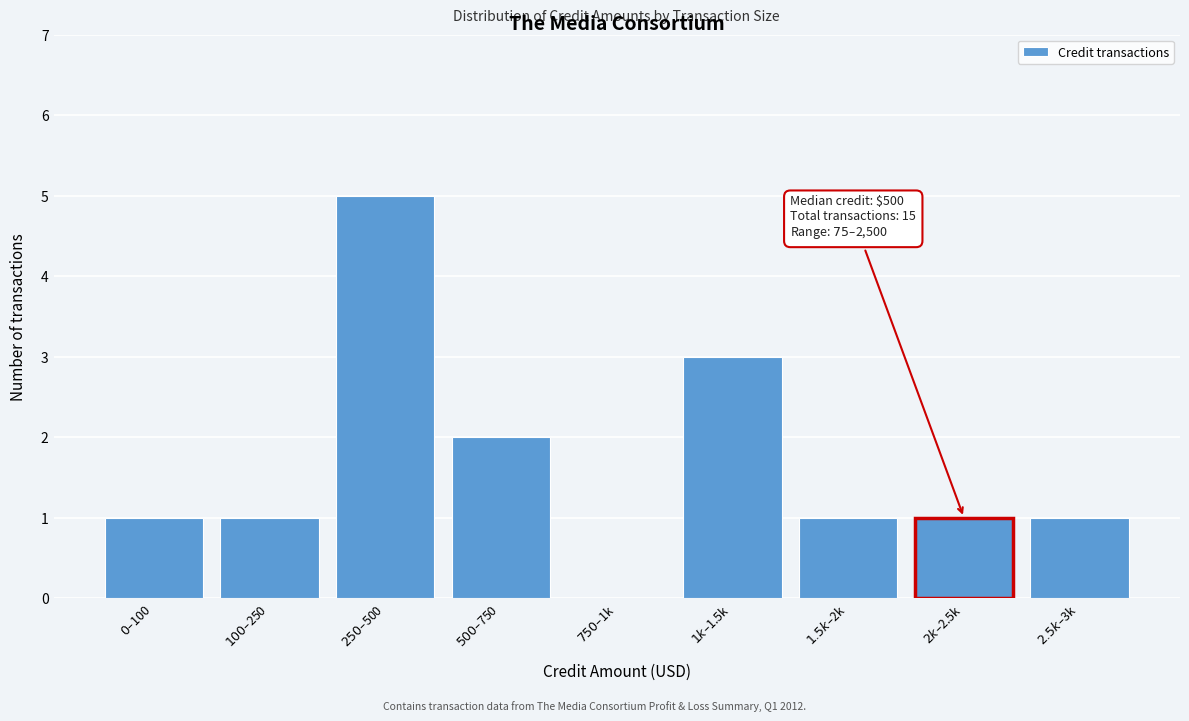

What is the greatest value displayed?

5